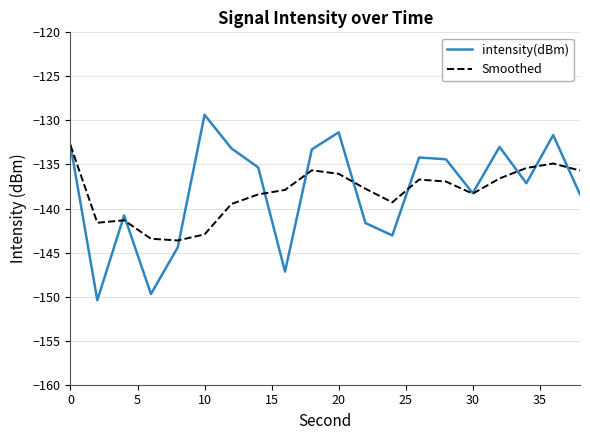

What is the highest value of the Smoothed series?

-132.8